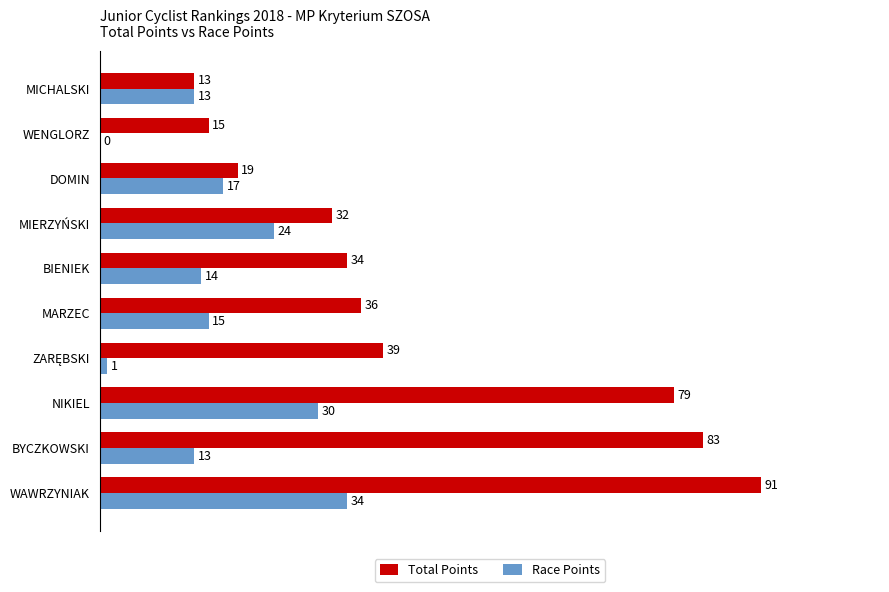

How many data points does each series have?

10